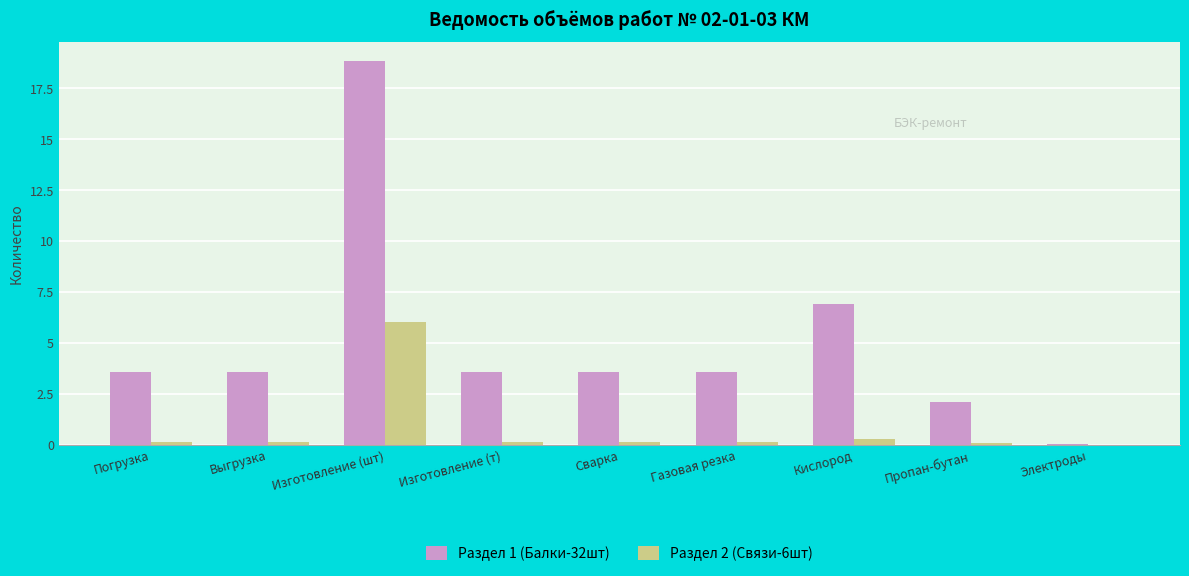

Which series has the largest total across all categories?

Раздел 1 (Балки-32шт)